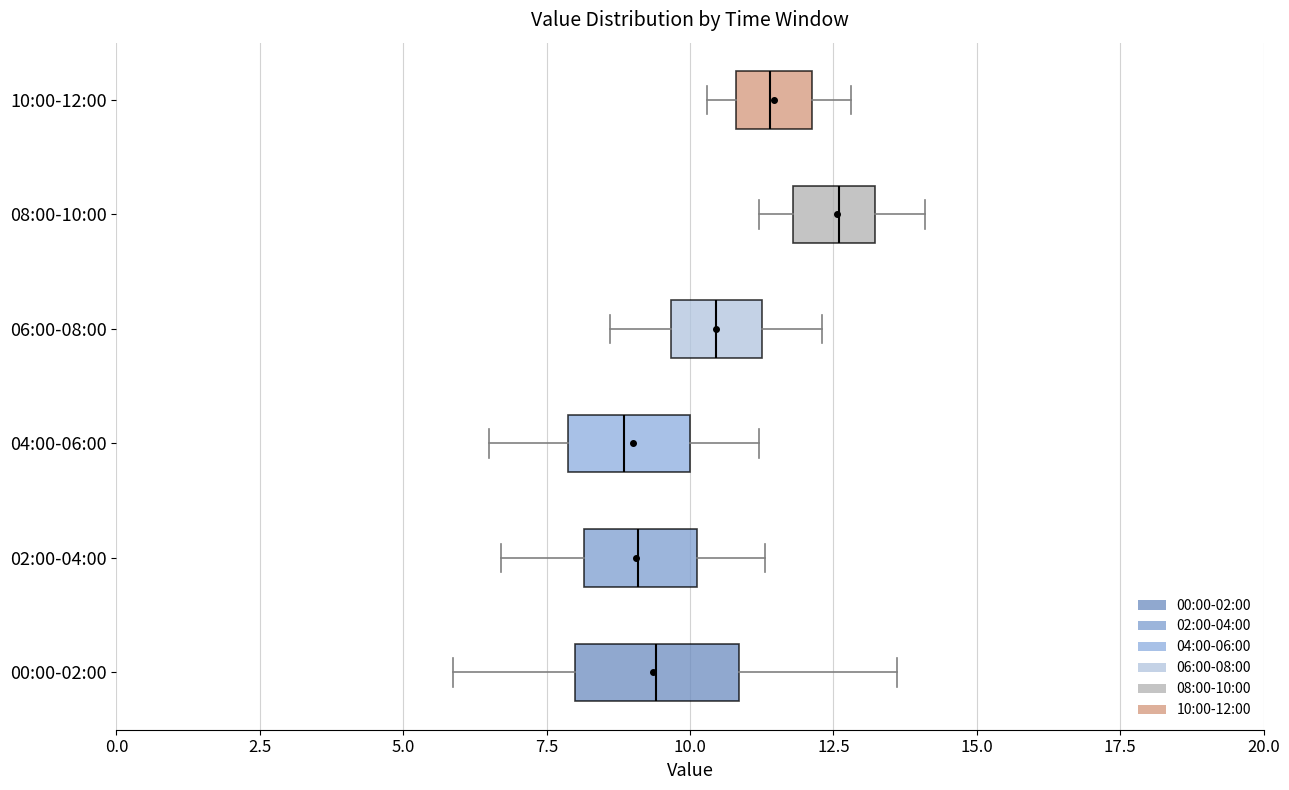

Reading bottom to top, transcribe this box plot: for each box, give where its median line is, the range the box spans, and where its two whiskers end, as read against the x-axis. The values are not printed on the chart, so give them approximately, as read against the axis.

00:00-02:00: median 9.5, box 8.0 to 11.0, whiskers 6.0 to 13.5
02:00-04:00: median 9.0, box 8.0 to 10.0, whiskers 6.5 to 11.5
04:00-06:00: median 9.0, box 8.0 to 10.0, whiskers 6.5 to 11.0
06:00-08:00: median 10.5, box 9.5 to 11.5, whiskers 8.5 to 12.5
08:00-10:00: median 12.5, box 12.0 to 13.0, whiskers 11.0 to 14.0
10:00-12:00: median 11.5, box 11.0 to 12.0, whiskers 10.5 to 13.0